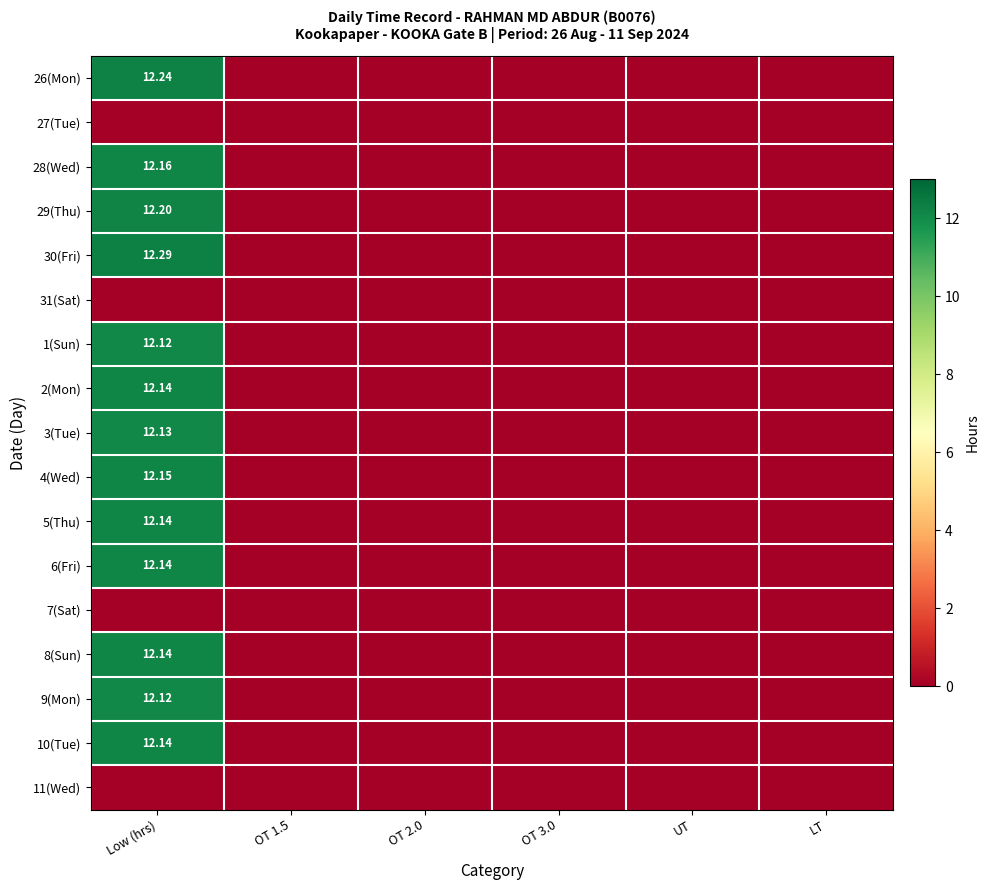

List the labels in order of 11(Wed) value, largest first.

Low (hrs), OT 1.5, OT 2.0, OT 3.0, UT, LT